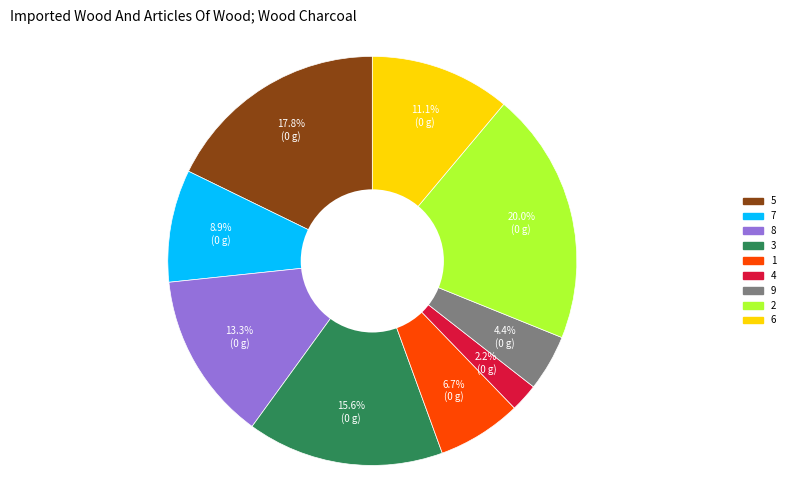

What percentage do 8 and 7 together represent?

22.2%